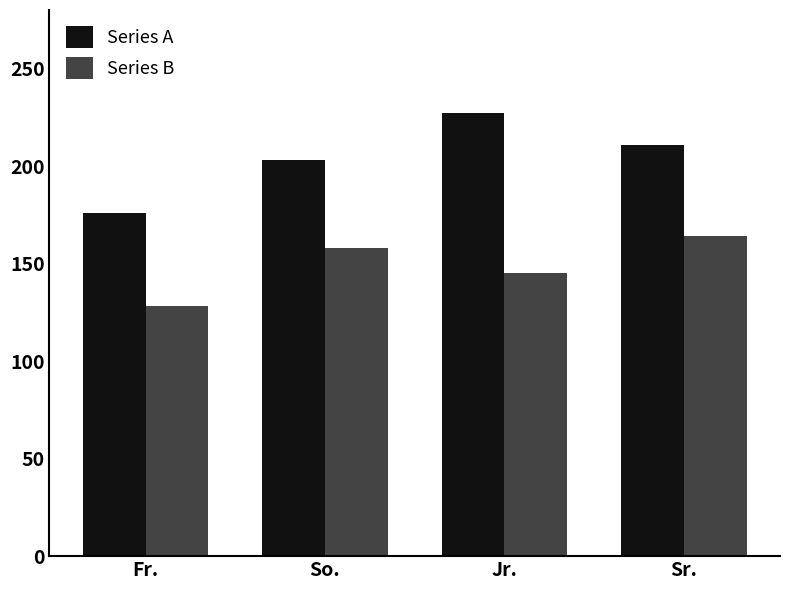

Rank the categories by Series B value from highest to lowest.

Sr., So., Jr., Fr.